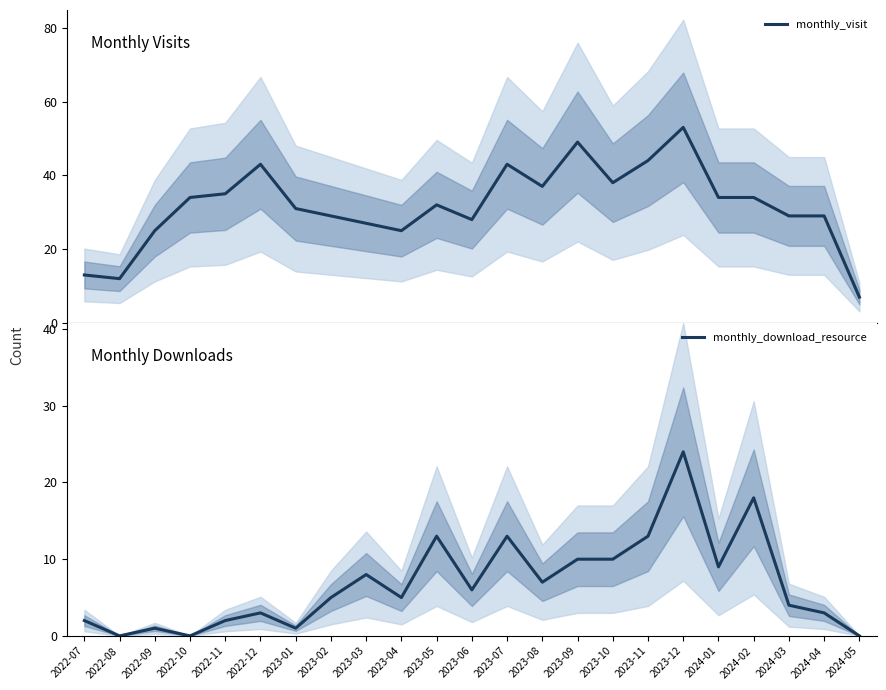

Rank the series by their maximum value, from lowest to highest.

monthly_download_resource, monthly_visit